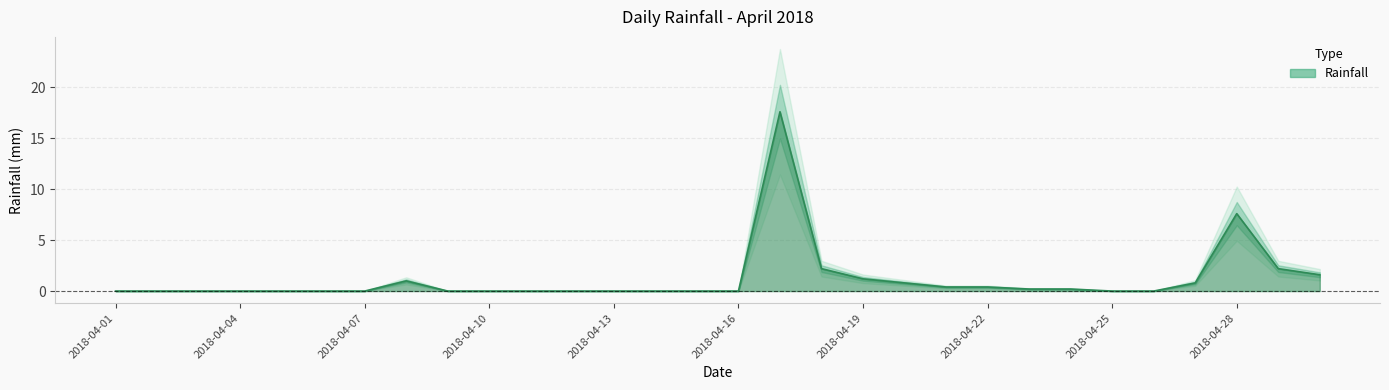

Is it true that the value at 2018-04-01 is 0.0?

True